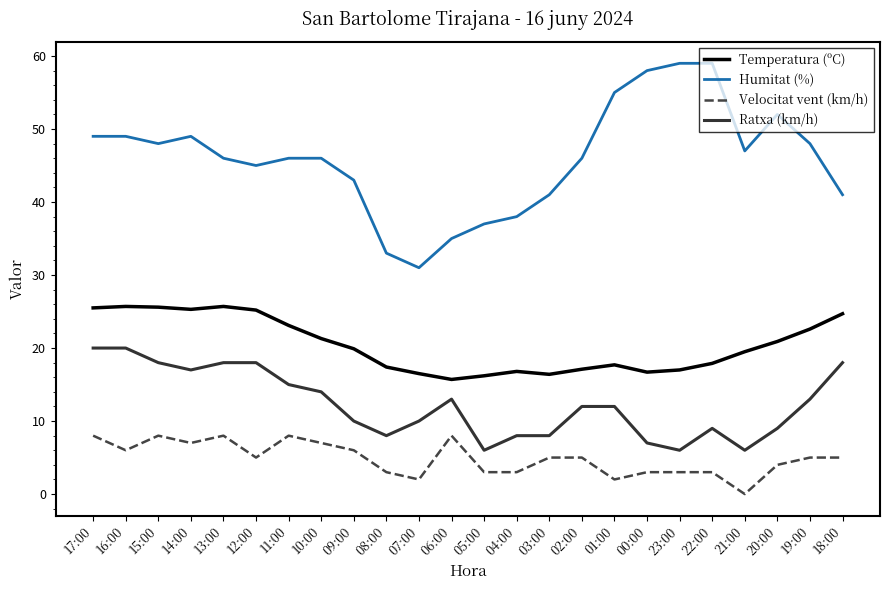

Which series has the largest total across all categories?

Humitat (%)